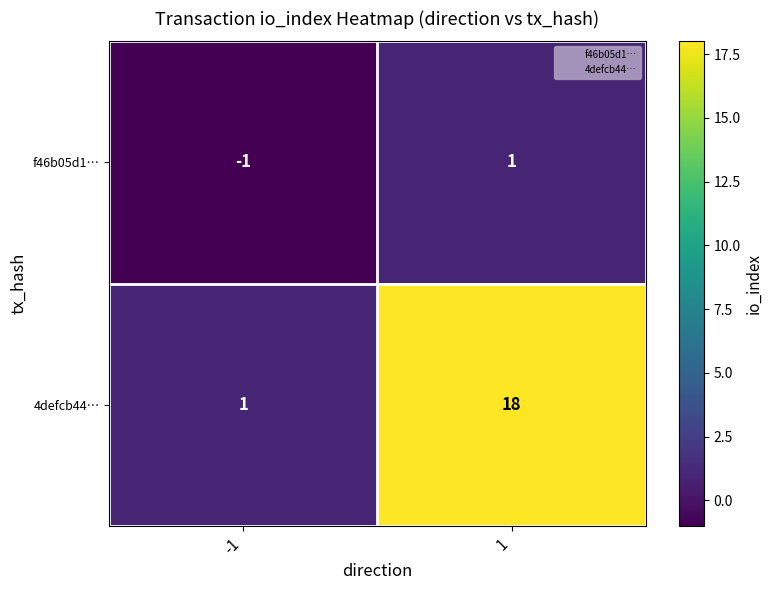

What is the maximum value shown in the chart?

18